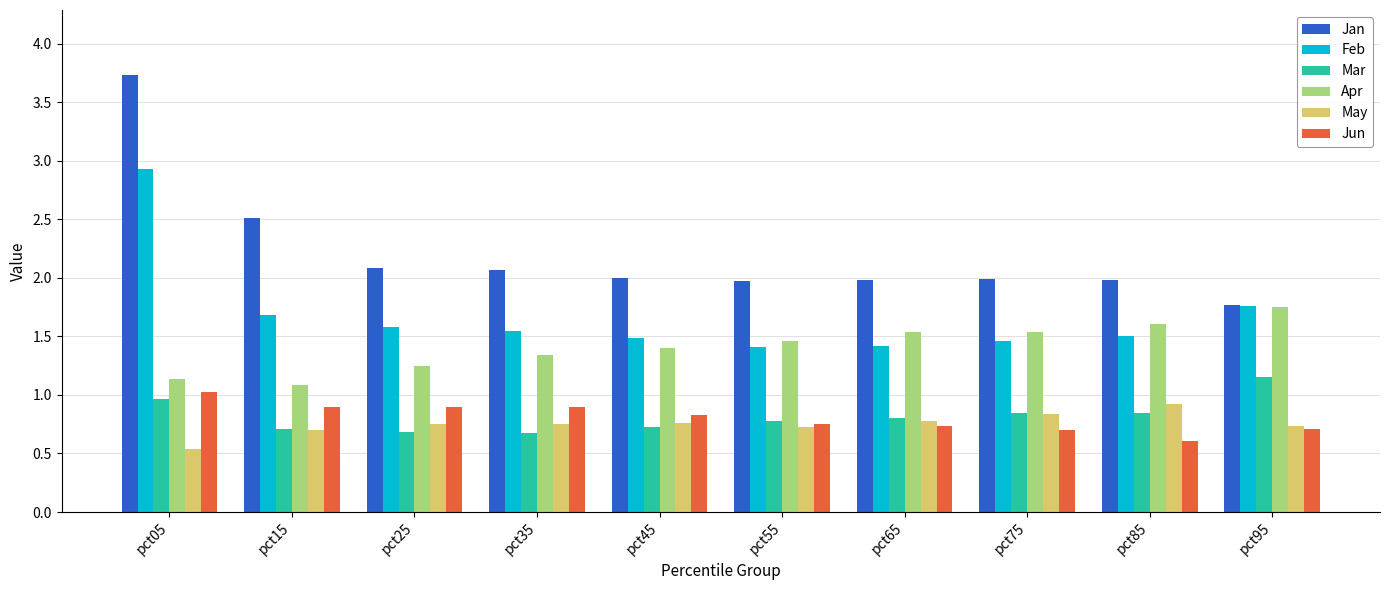

What is the difference between the second highest and second lowest values in the Apr series?

0.5